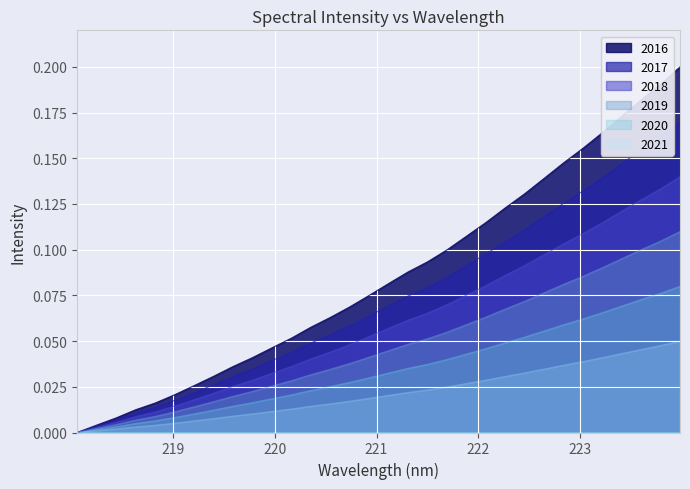

Rank the categories by value from highest to lowest.

223.9802, 223.7895, 223.5987, 223.408, 223.2172, 223.0264, 222.8355, 222.6447, 222.4538, 222.263, 222.0721, 221.8812, 221.6902, 221.4993, 221.3083, 221.1174, 220.9264, 220.7354, 220.5444, 220.3533, 220.1623, 219.9712, 219.7801, 219.589, 219.3979, 219.2067, 219.0156, 218.8244, 218.6332, 218.442, 218.2508, 218.0596